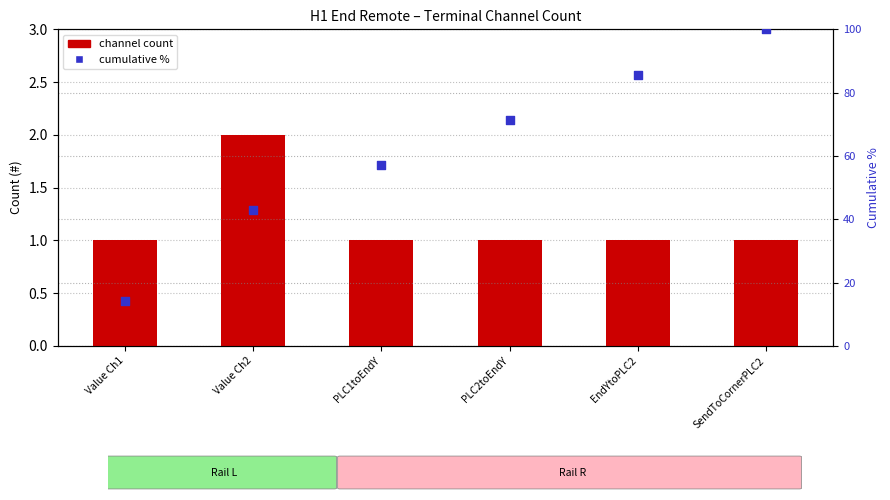

At which category is the sum across all series the highest?

SendToCornerPLC2